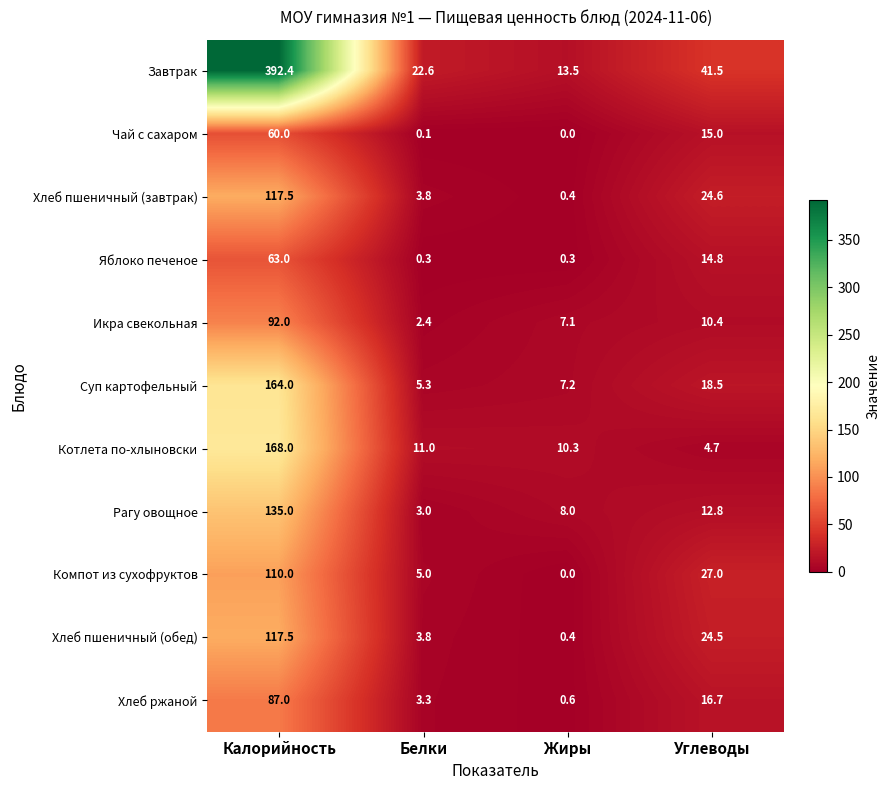

Which series changed the most between Жиры and Углеводы?

Завтрак